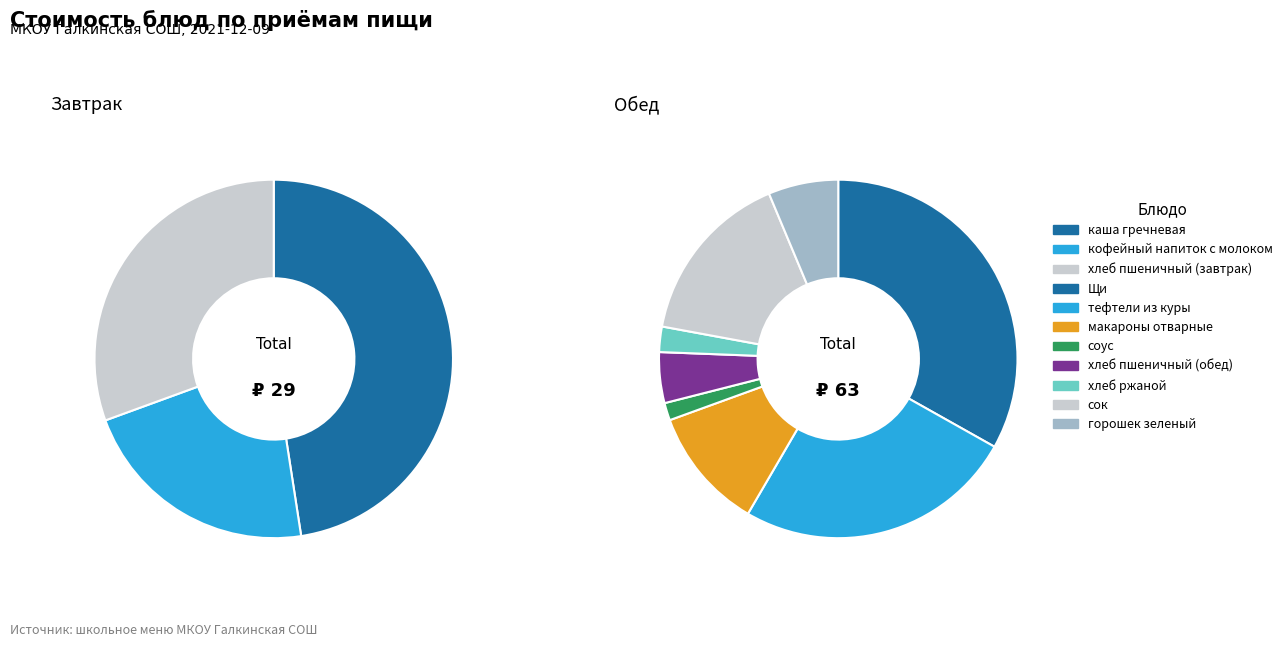

Combined, what portion of the pie is соус and каша гречневая?

16.2%